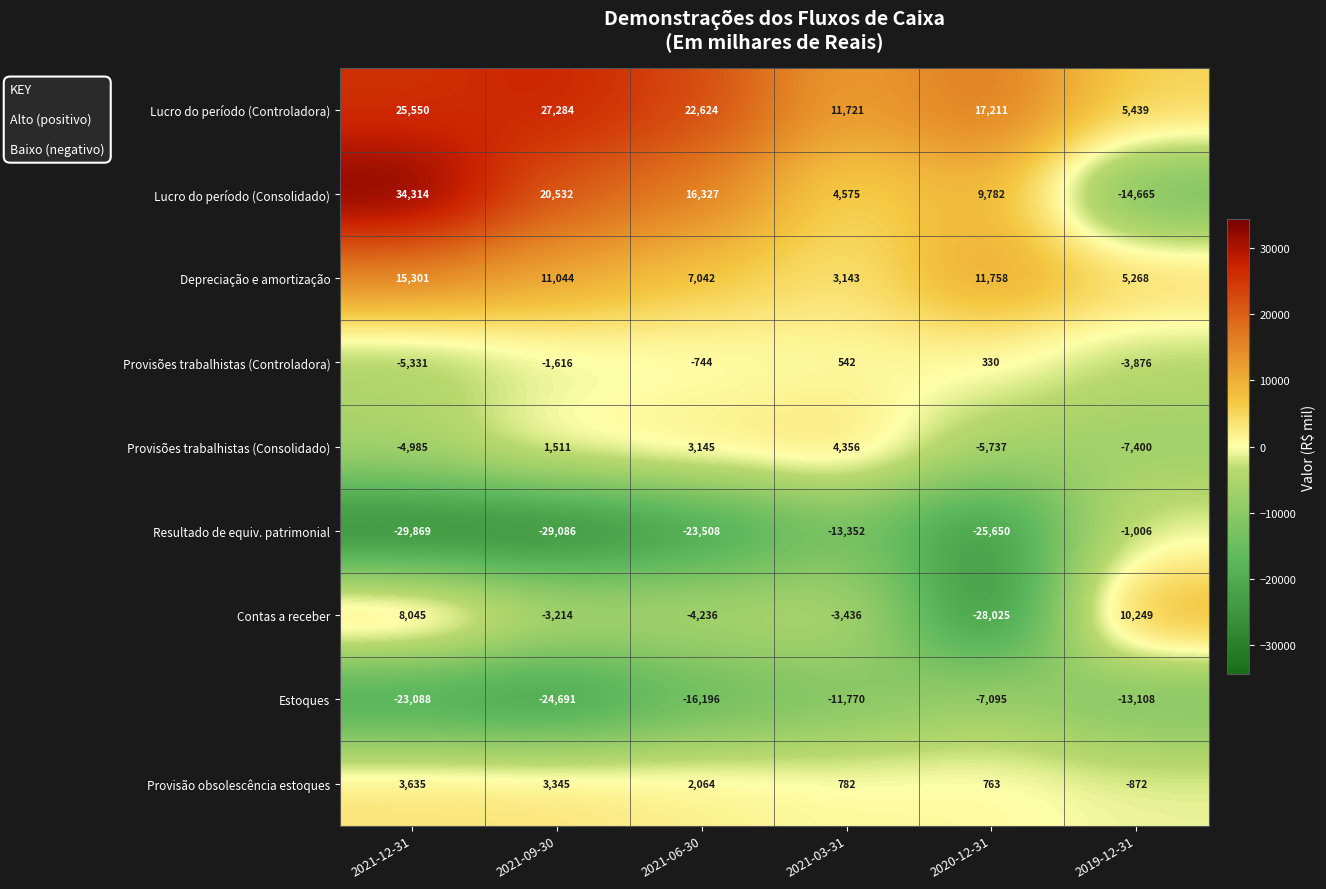

What is the total value across all series at 2019-12-31?

-19971